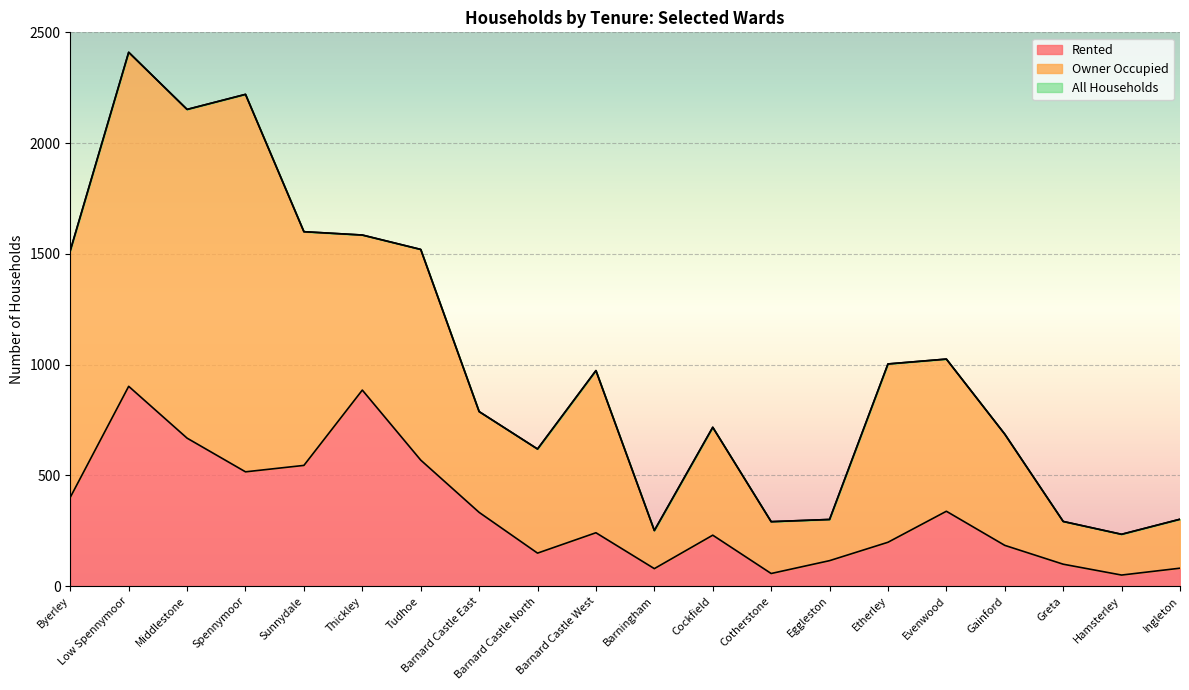

What is the sum of the Rented values at Tudhoe and Greta?

668